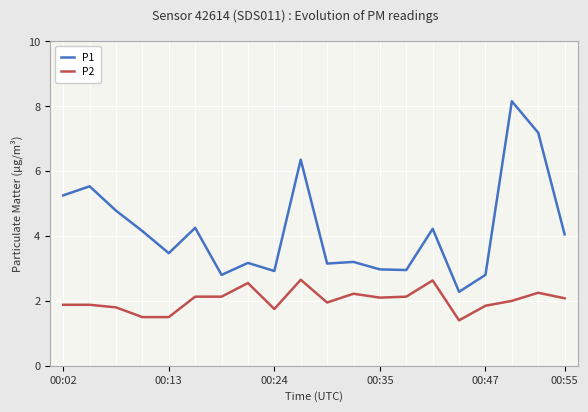

Which series has the largest range (max minus min)?

P1